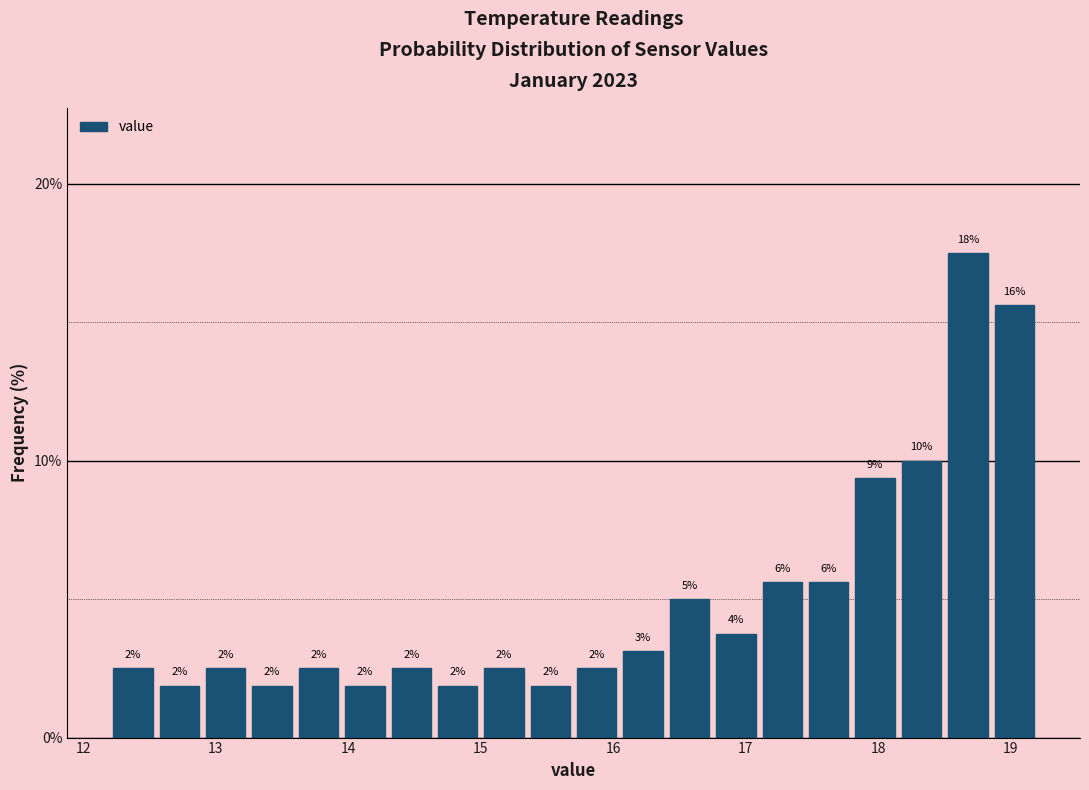

Read against the x-axis, roughly where is the centre of the tallest bar?

18.7